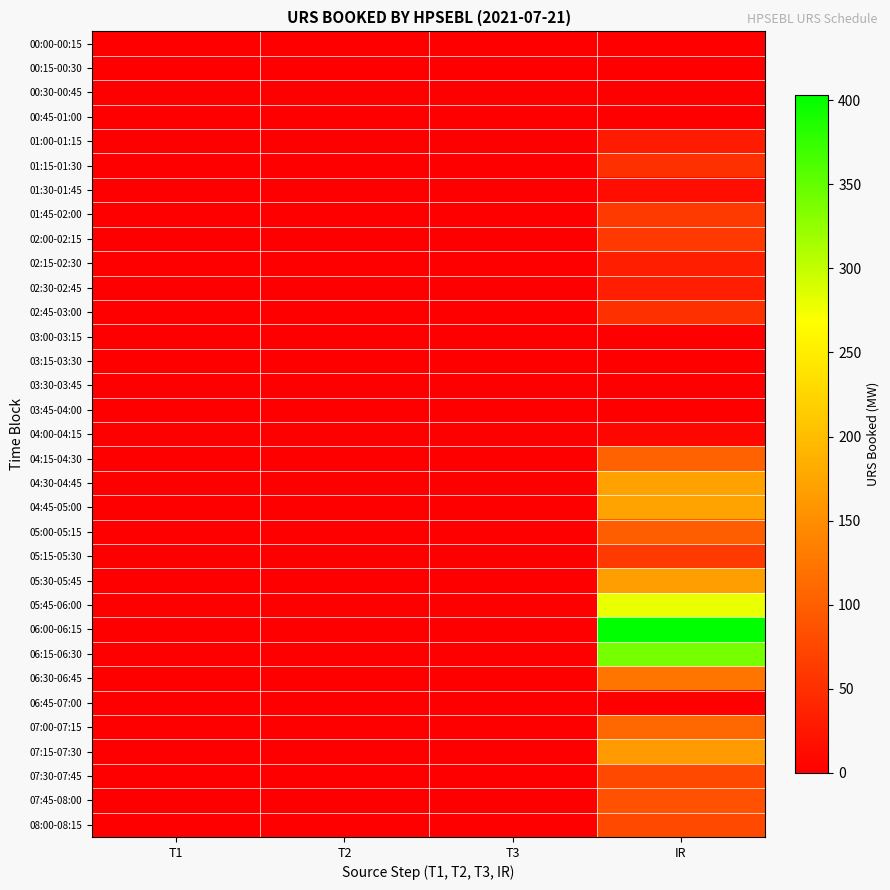

Reading right to left, what are all the values shown in this chart?

00:00-00:15: IR=0.0	T3=0.0	T2=0.0	T1=0.0
00:15-00:30: IR=0.0	T3=0.0	T2=0.0	T1=0.0
00:30-00:45: IR=0.0	T3=0.0	T2=0.0	T1=0.0
00:45-01:00: IR=0.0	T3=0.0	T2=0.0	T1=0.0
01:00-01:15: IR=28.7	T3=0.0	T2=0.0	T1=0.0
01:15-01:30: IR=51.1	T3=0.0	T2=0.0	T1=0.0
01:30-01:45: IR=15.6	T3=0.0	T2=0.0	T1=0.0
01:45-02:00: IR=62.5	T3=0.0	T2=0.0	T1=0.0
02:00-02:15: IR=60.6	T3=0.0	T2=0.0	T1=0.0
02:15-02:30: IR=32.2	T3=0.0	T2=0.0	T1=0.0
02:30-02:45: IR=33.2	T3=0.0	T2=0.0	T1=0.0
02:45-03:00: IR=51.8	T3=0.0	T2=0.0	T1=0.0
03:00-03:15: IR=0.0	T3=0.0	T2=0.0	T1=0.0
03:15-03:30: IR=0.0	T3=0.0	T2=0.0	T1=0.0
03:30-03:45: IR=0.0	T3=0.0	T2=0.0	T1=0.0
03:45-04:00: IR=0.0	T3=0.0	T2=0.0	T1=0.0
04:00-04:15: IR=9.0	T3=0.0	T2=0.0	T1=0.0
04:15-04:30: IR=104.7	T3=0.0	T2=0.0	T1=0.0
04:30-04:45: IR=170.3	T3=0.0	T2=0.0	T1=0.0
04:45-05:00: IR=171.5	T3=0.0	T2=0.0	T1=0.0
05:00-05:15: IR=100.6	T3=0.0	T2=0.0	T1=0.0
05:15-05:30: IR=62.7	T3=0.0	T2=0.0	T1=0.0
05:30-05:45: IR=167.7	T3=0.0	T2=0.0	T1=0.0
05:45-06:00: IR=278.6	T3=0.0	T2=0.0	T1=0.0
06:00-06:15: IR=402.8	T3=0.0	T2=0.0	T1=0.0
06:15-06:30: IR=340.3	T3=0.0	T2=0.0	T1=0.0
06:30-06:45: IR=123.8	T3=0.0	T2=0.0	T1=0.0
06:45-07:00: IR=0.0	T3=0.0	T2=0.0	T1=0.0
07:00-07:15: IR=109.6	T3=0.0	T2=0.0	T1=0.0
07:15-07:30: IR=162.6	T3=0.0	T2=0.0	T1=0.0
07:30-07:45: IR=77.6	T3=0.0	T2=0.0	T1=0.0
07:45-08:00: IR=86.0	T3=0.0	T2=0.0	T1=0.0
08:00-08:15: IR=76.4	T3=0.0	T2=0.0	T1=0.0